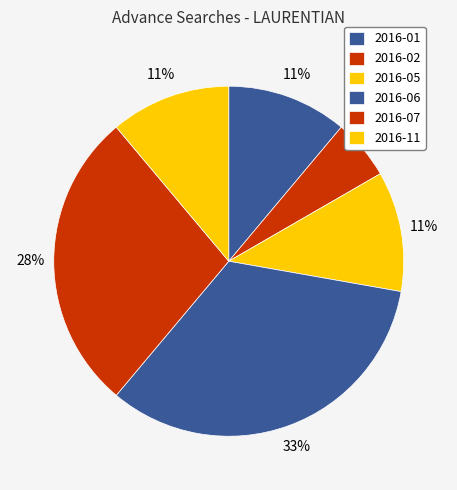

What is the largest slice in the pie chart?

2016-06